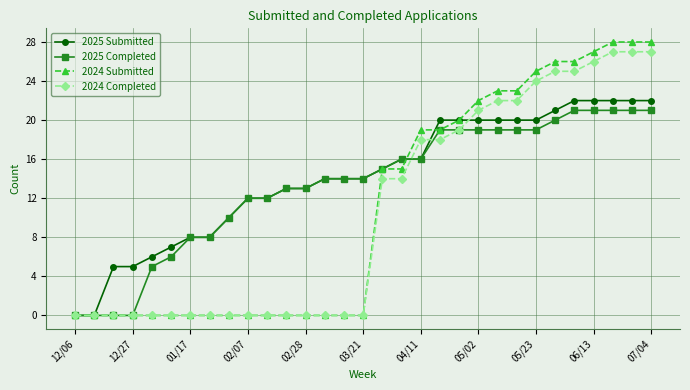

At how many categories does at least one series exceed 1?

29